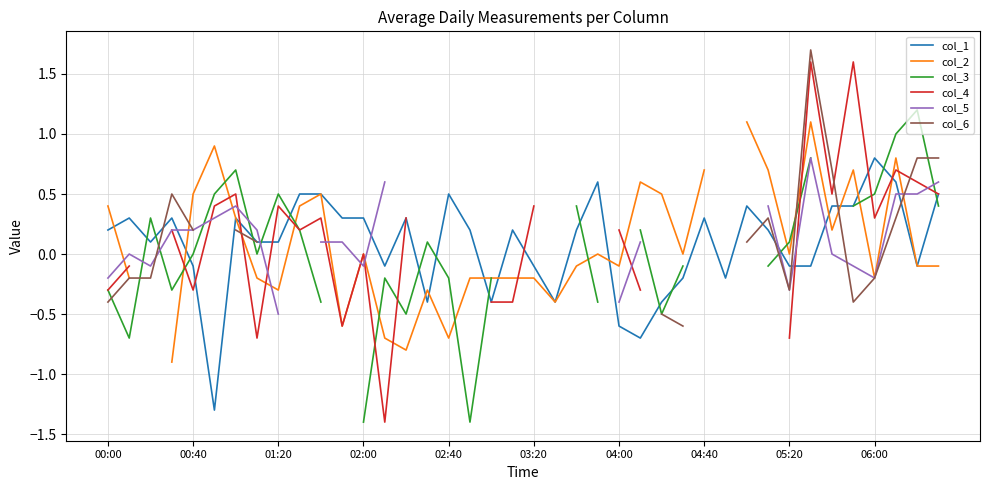

Which series has the largest range (max minus min)?

col_4